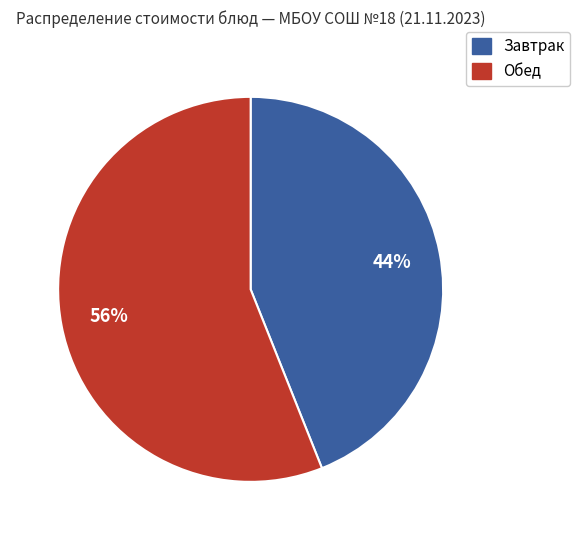

To the nearest percent, what is the difference between the largest and smallest slice percentages?

12%